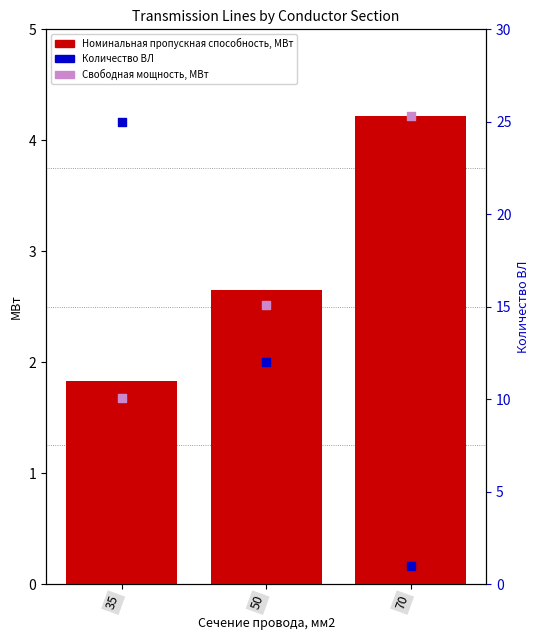

Which series contains the lowest Y value?

Количество ВЛ